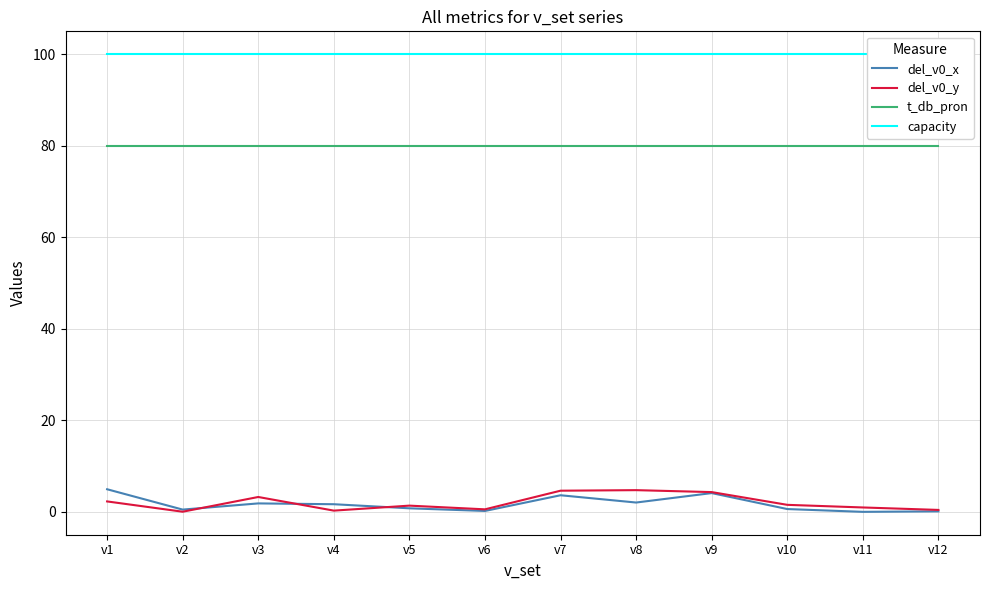

True or false: t_db_pron and del_v0_y intersect in this chart.

False